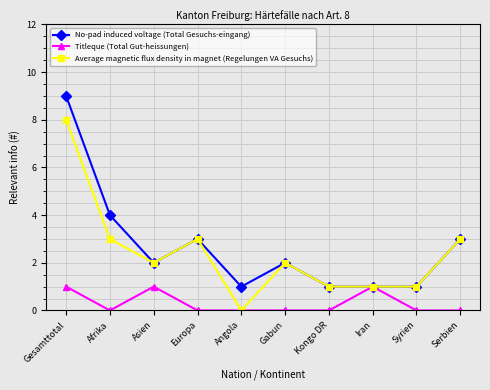

Which label corresponds to the largest value in the chart?

Gesamttotal